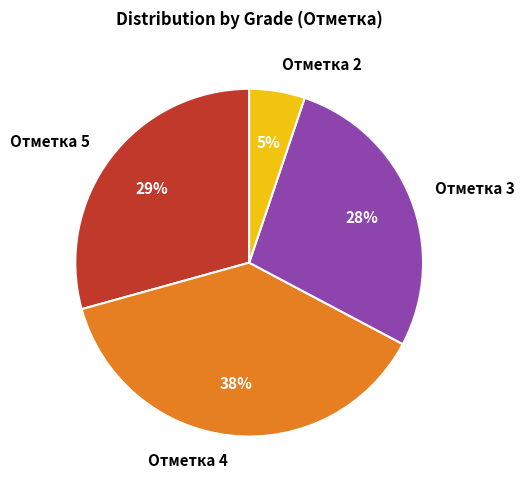

How many segments does this pie chart have?

4